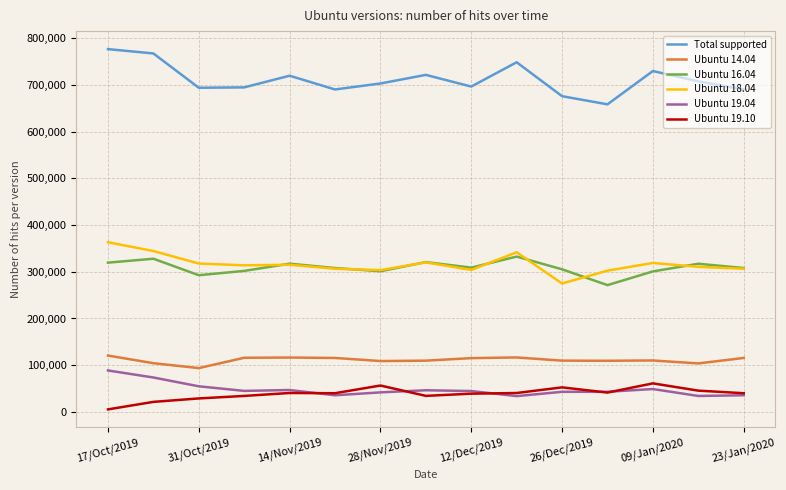

True or false: Ubuntu 14.04 and Total supported cross at least once.

False